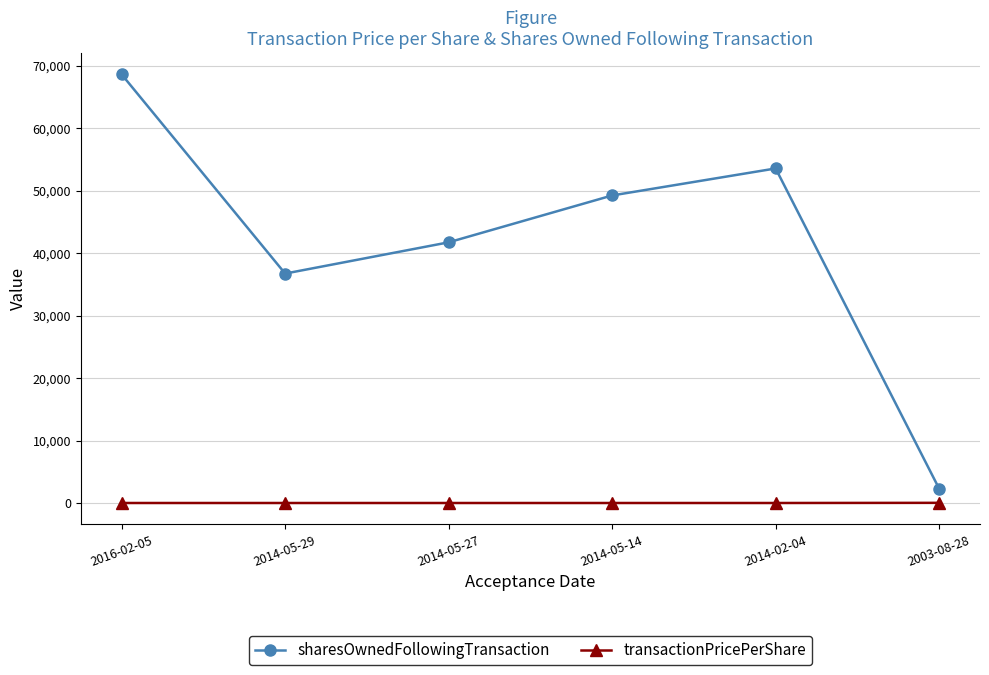

What position from the right is 2014-05-27?

4